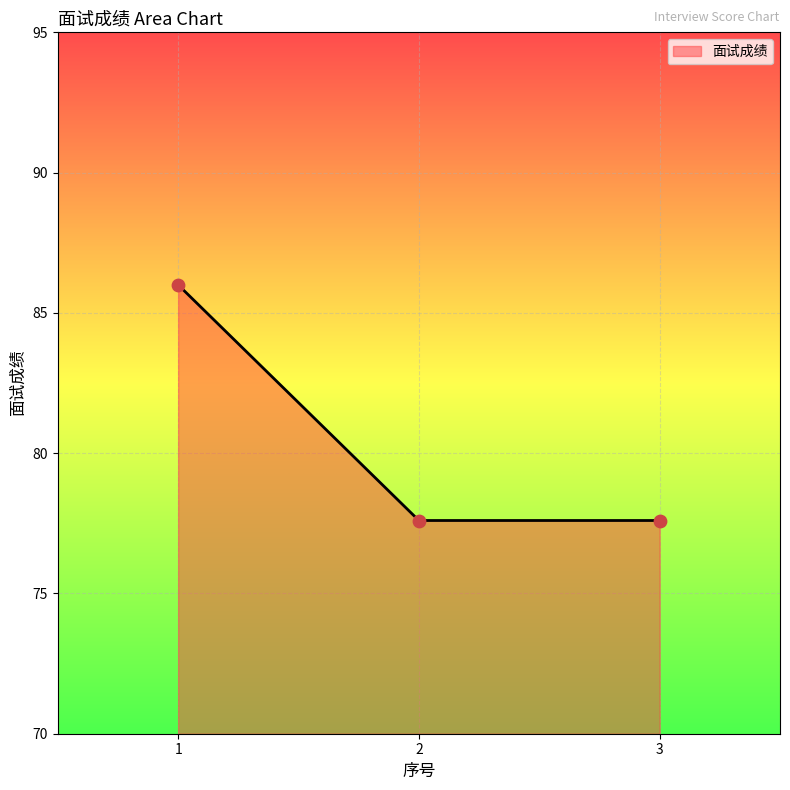

What is the change in value from 1 to 3?

-8.4